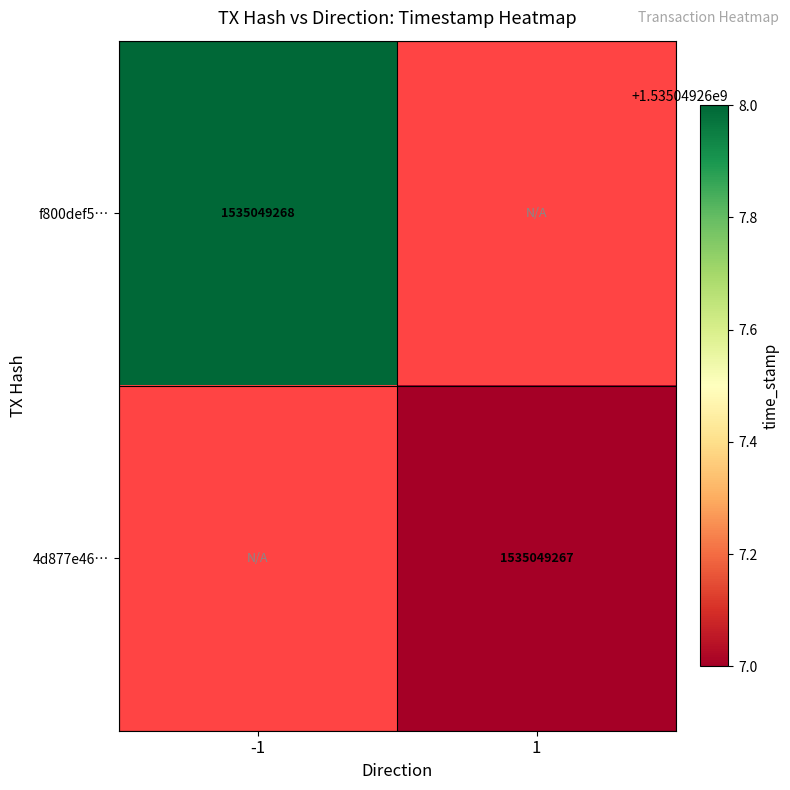

Is it true that f800def5ff5fe7023163c20e20255ebb13fdd92 equals 0 at direction?

False